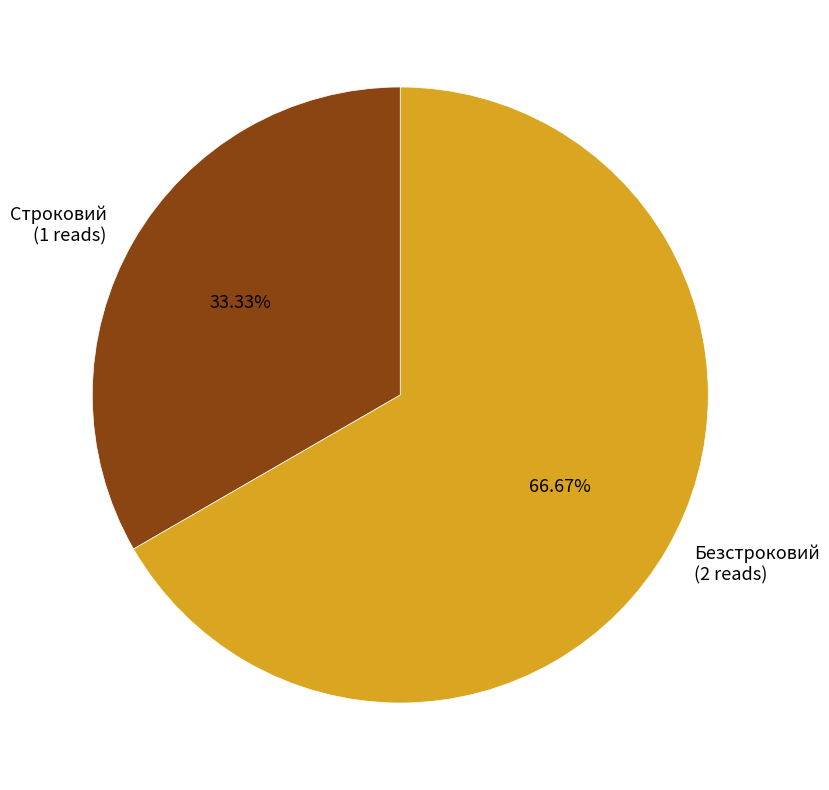

Does Безстроковий represent more than half of the total?

Yes